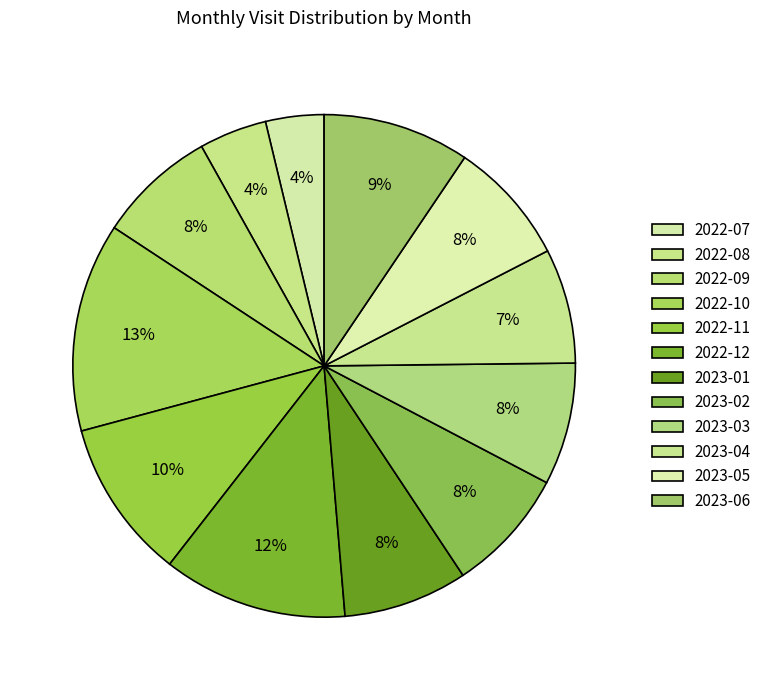

Is there any slice that represents more than half of the pie?

No